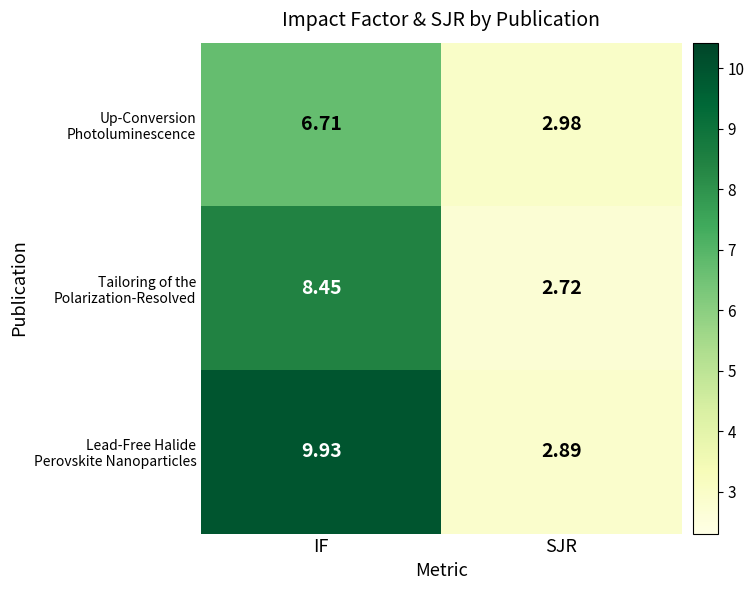

How many series are shown in this chart?

3